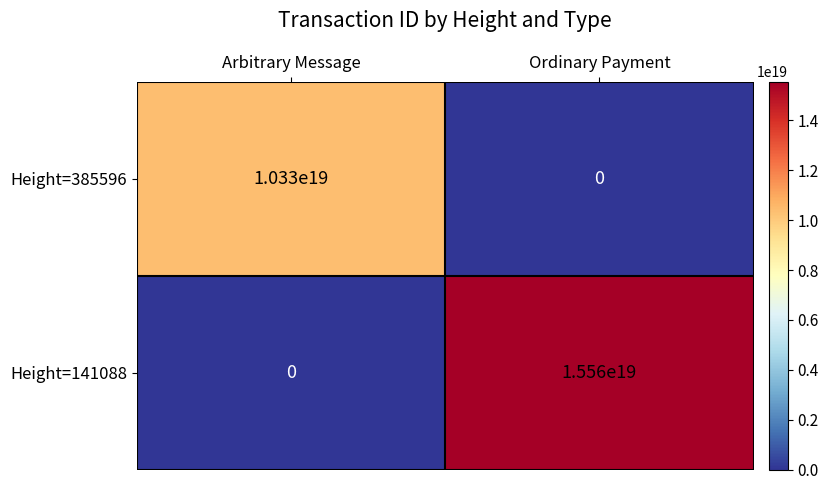

The Height=385596 series shows 4433513701705182720 at Ordinary Payment. True or false?

False